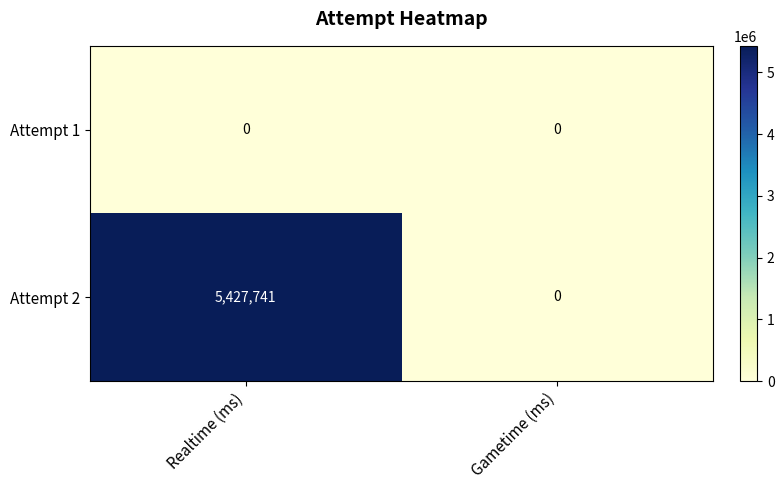

How many values in Attempt 2 are above zero?

1